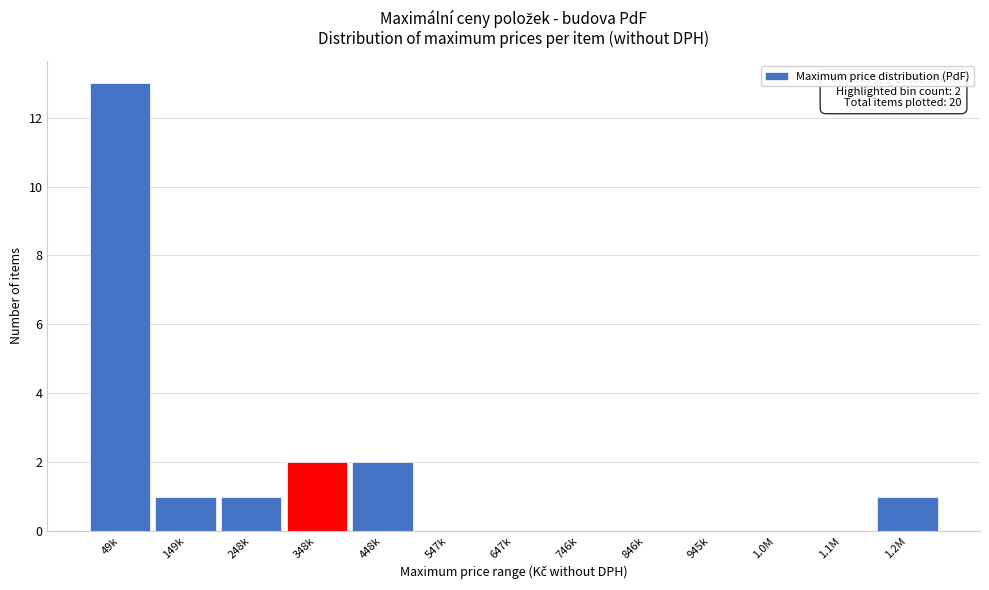

Reading left to right, what are all the values shown in this chart?

49k=13	149k=1	248k=1	348k=2	448k=2	547k=0	647k=0	746k=0	846k=0	945k=0	1.0M=0	1.1M=0	1.2M=1